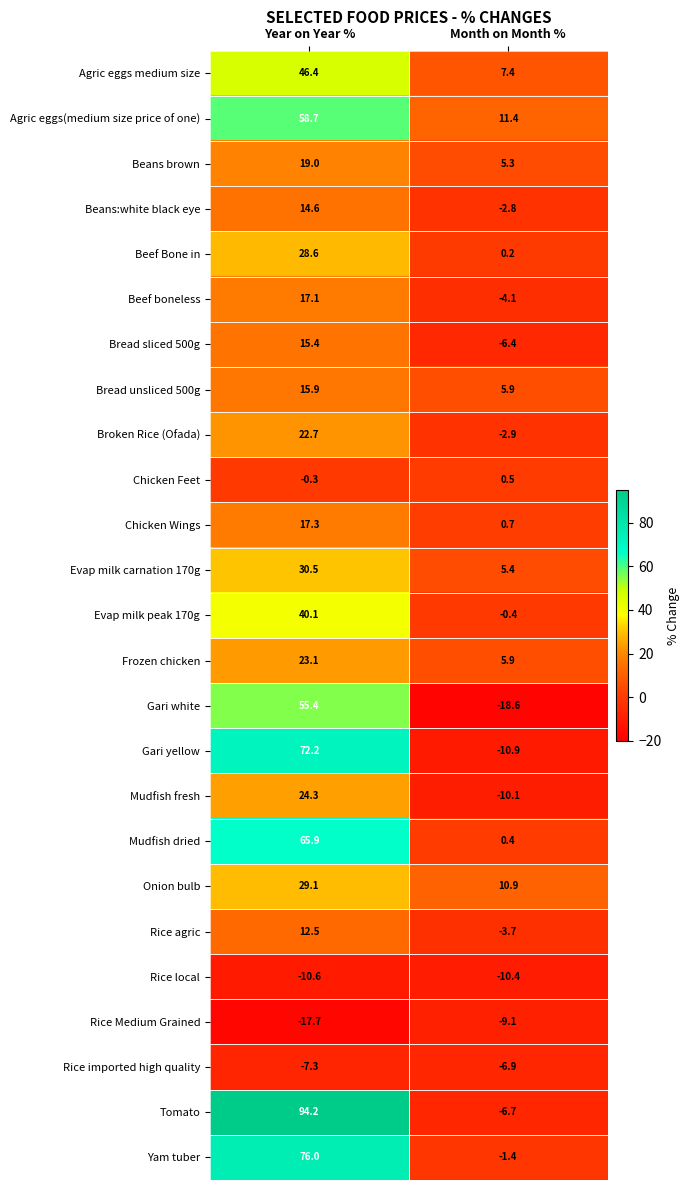

Read the Mudfish dried value at Year on Year %.

65.9